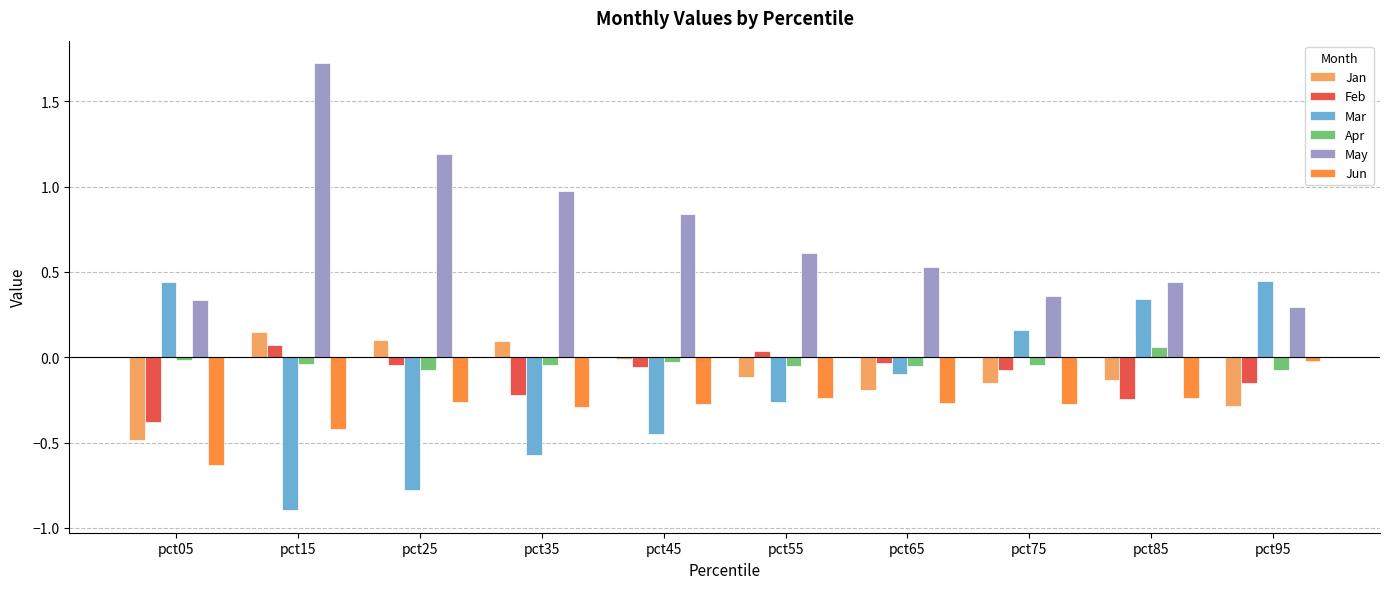

What is the sum of all Jun values?

-2.9